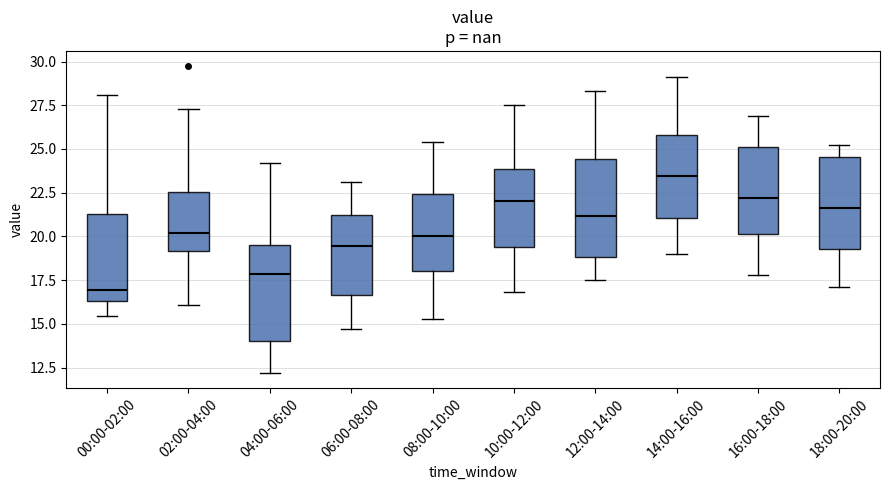

Where does the median line of the box for 06:00-08:00 sit on the y-axis? The values are not printed on the chart, so give them approximately, as read against the axis.

19.5